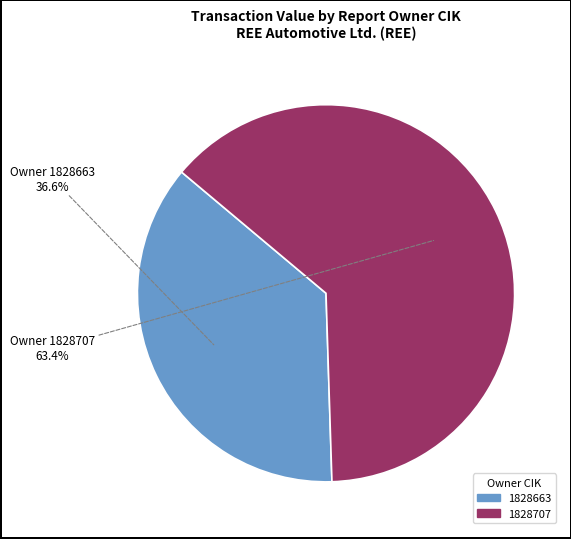

To the nearest percent, what is the difference between the 1828707 and 1828663 slice percentages?

27%